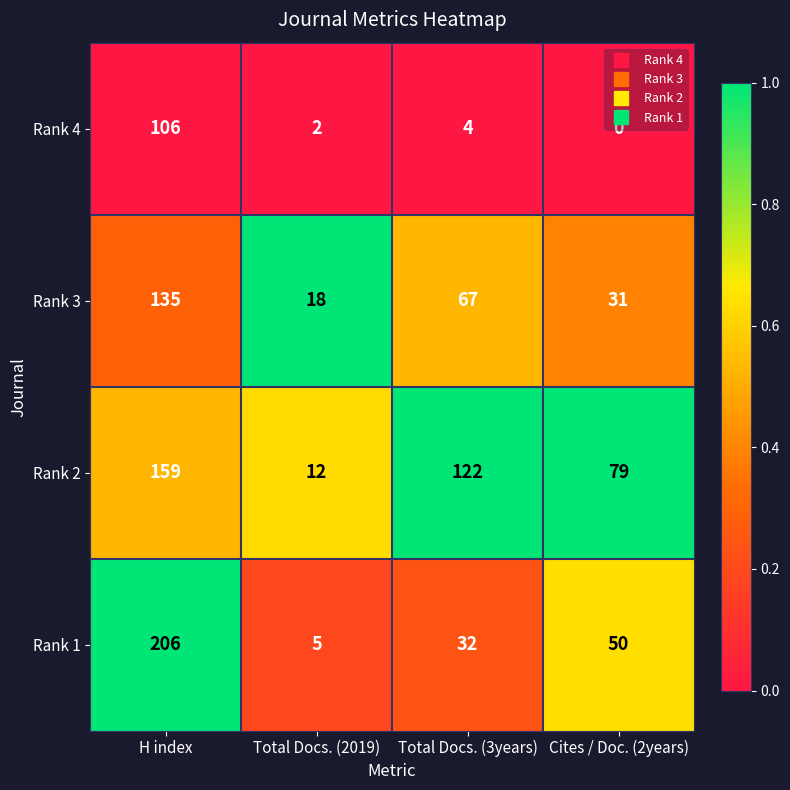

What is the greatest value displayed?

206